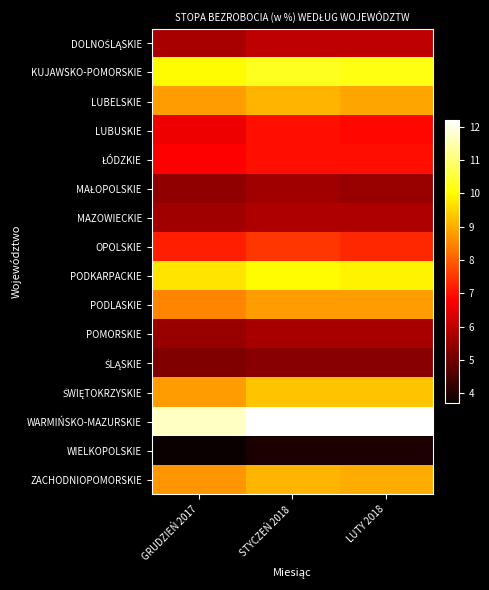

At which category is the sum across all series the highest?

STYCZEŃ 2018